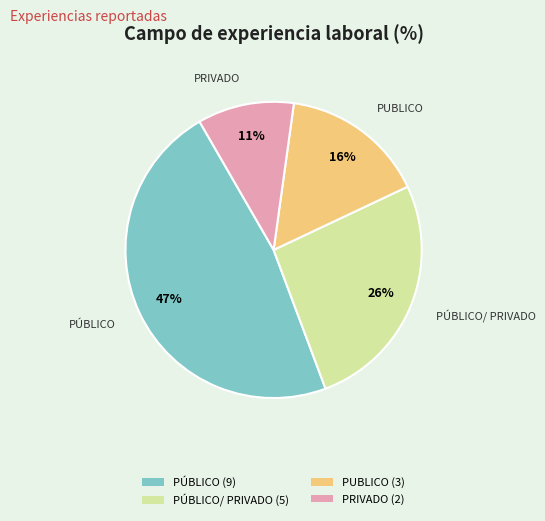

Is there a majority slice in this chart?

No